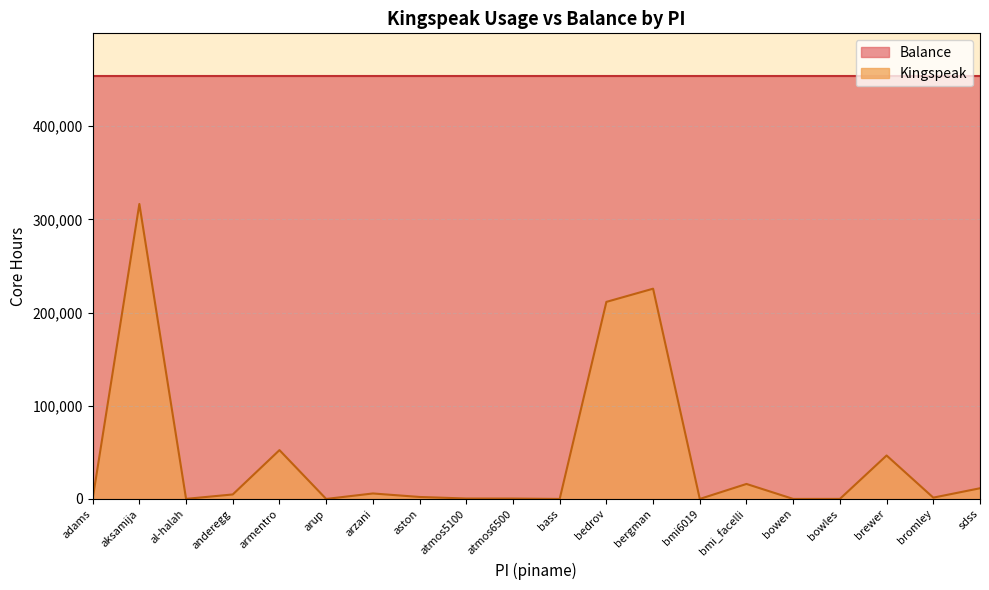

The value at atmos6500 is 617.8. True or false?

False